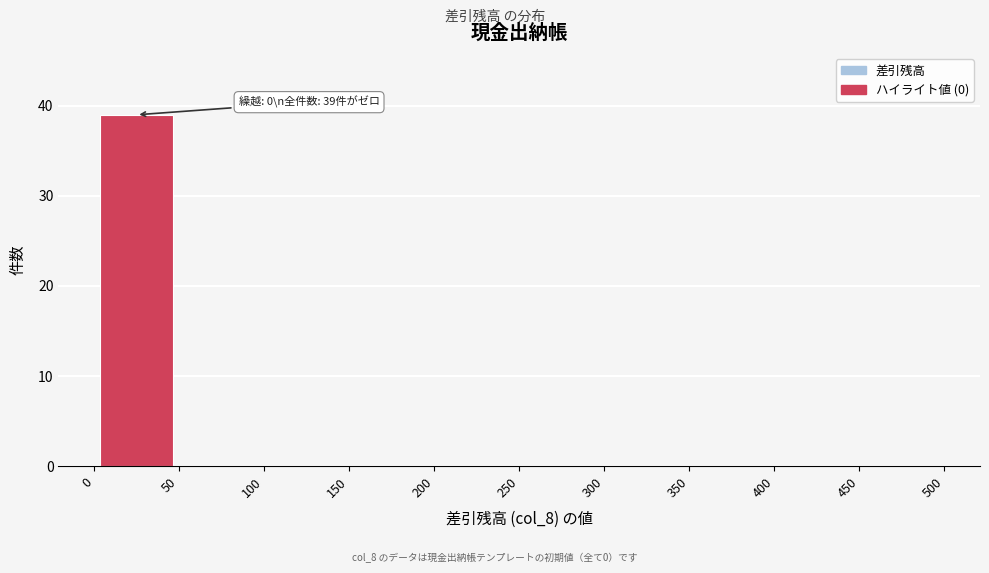

Which range on the x-axis has the tallest bar?

0 to 50